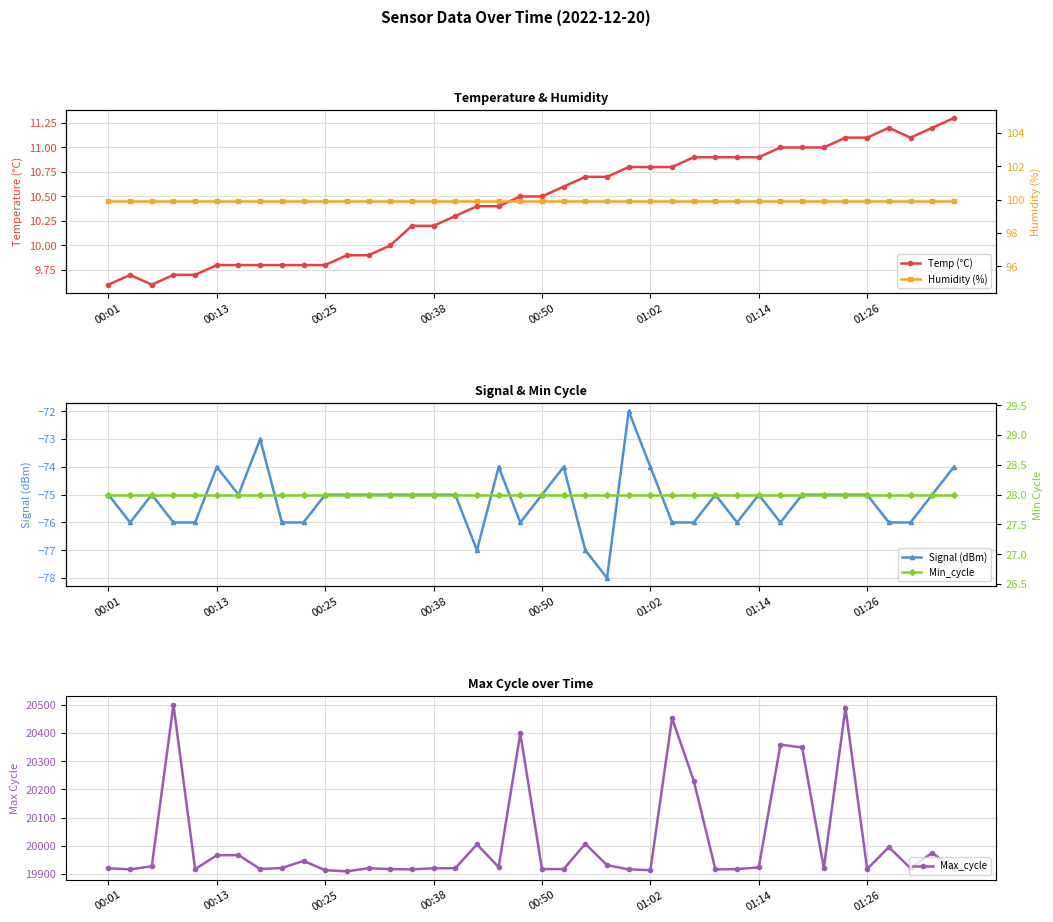

What is the highest value of the Signal (dBm) series?

-72